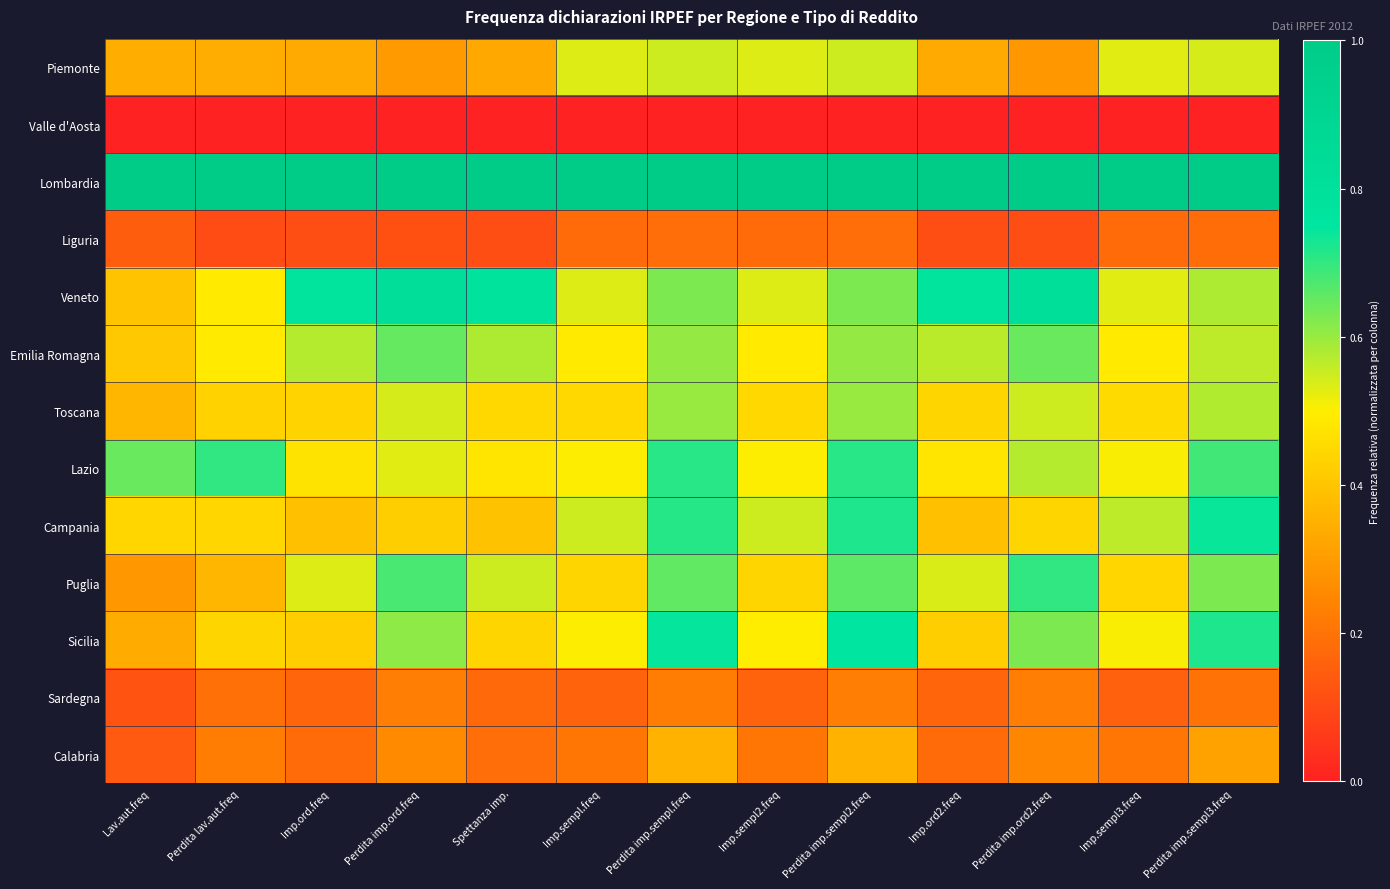

At which category is the sum across all series the highest?

Perdita imp.sempl2.freq